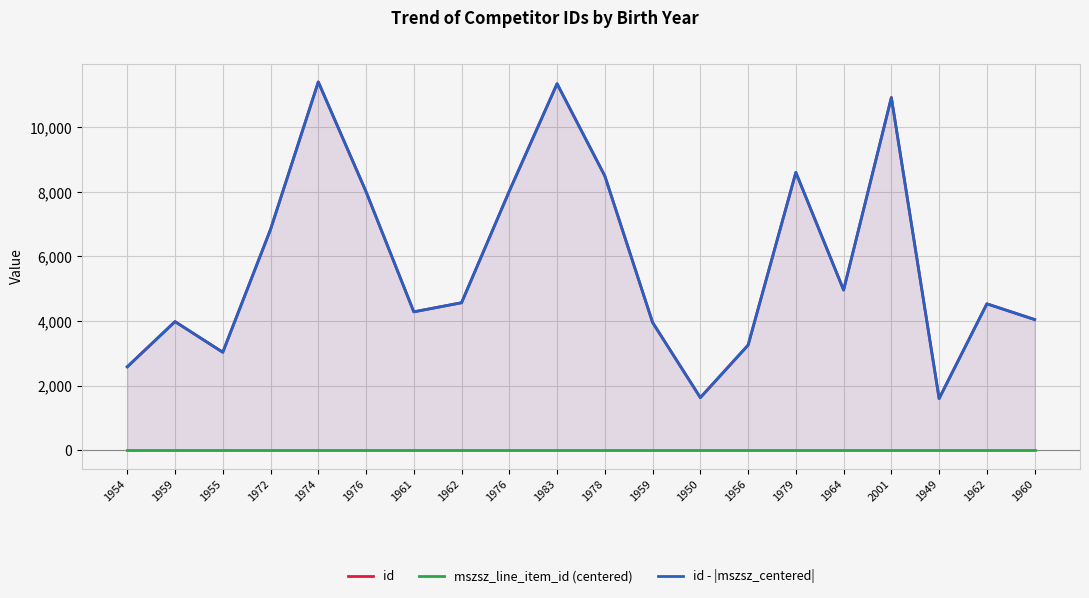

What is the minimum value for id - |mszsz_centered|?

1599